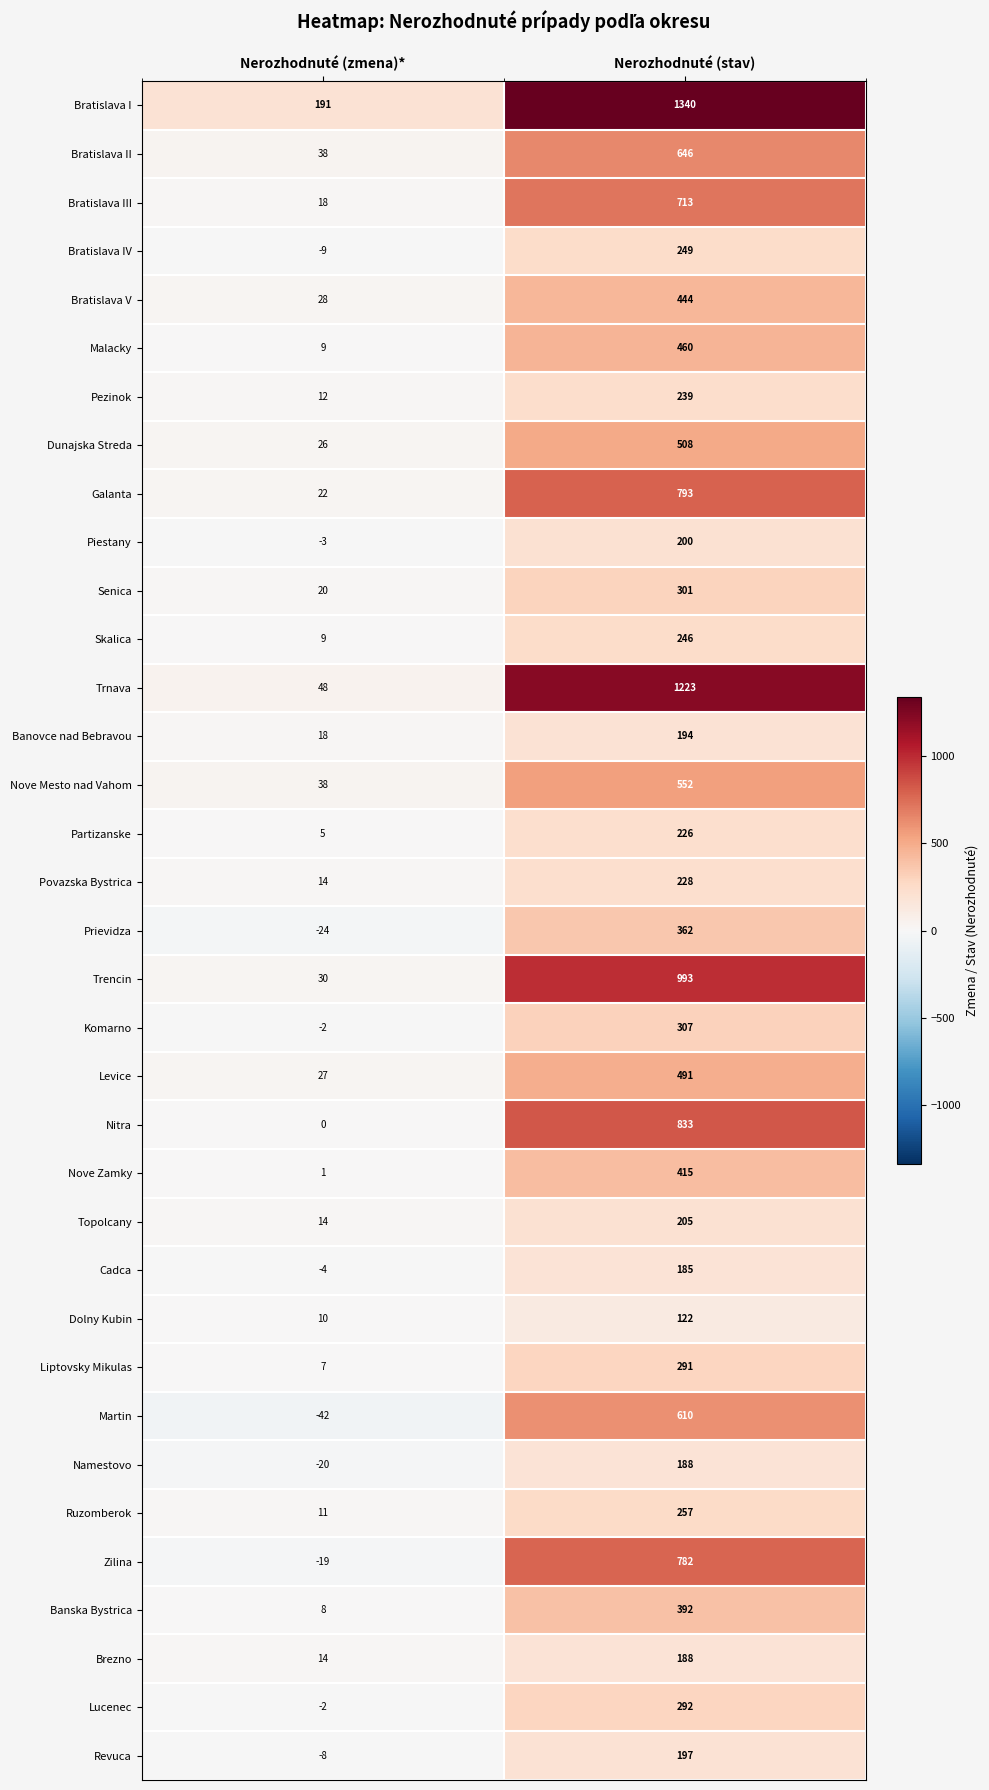

Read the Trencin value at Nerozhodnuté (stav).

993